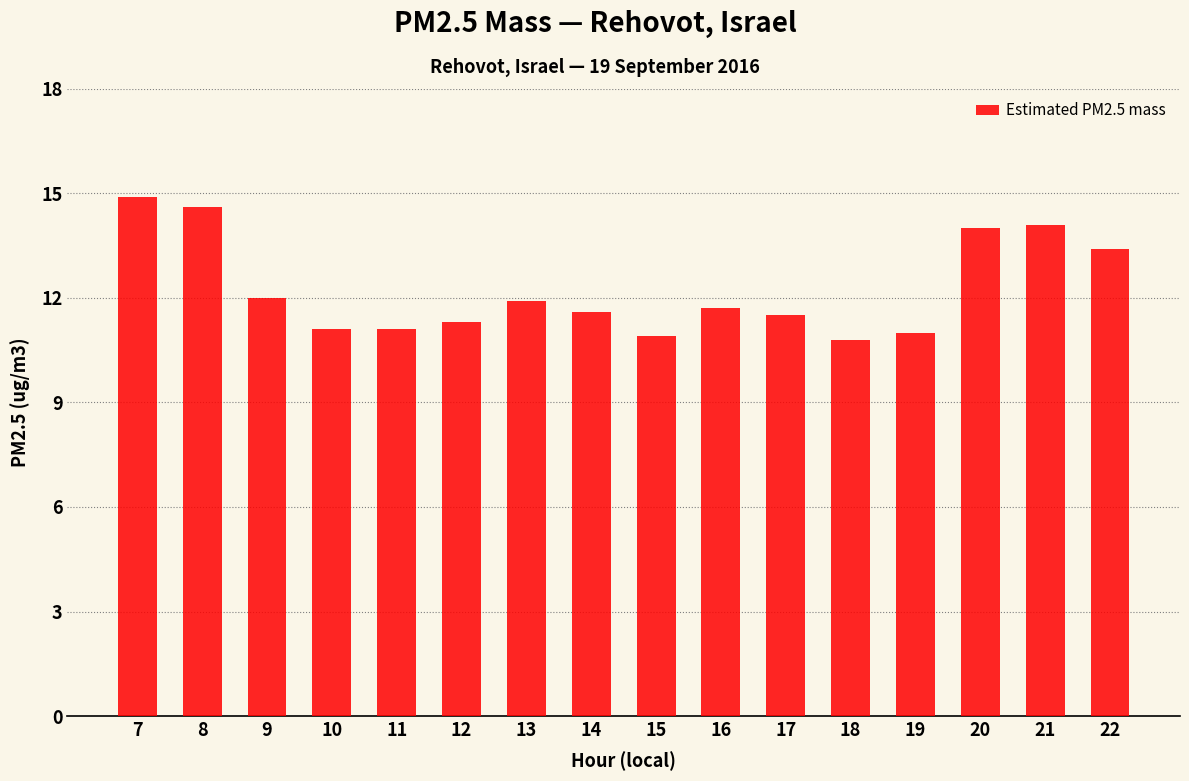

The value at 7 is 14.9. True or false?

True